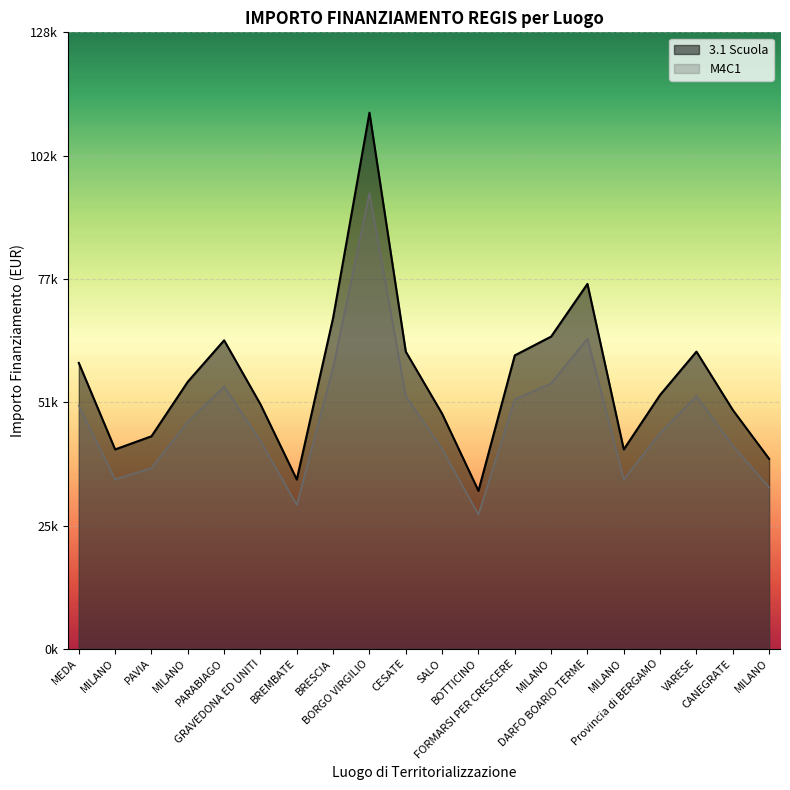

Which series has the widest spread of values?

3.1 Scuola